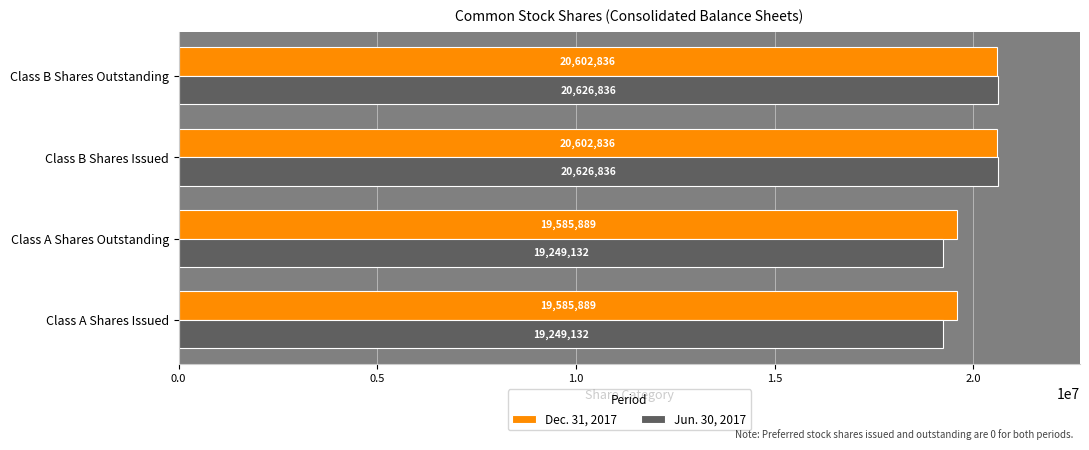

What is the average value of the Jun. 30, 2017 series?

19937984